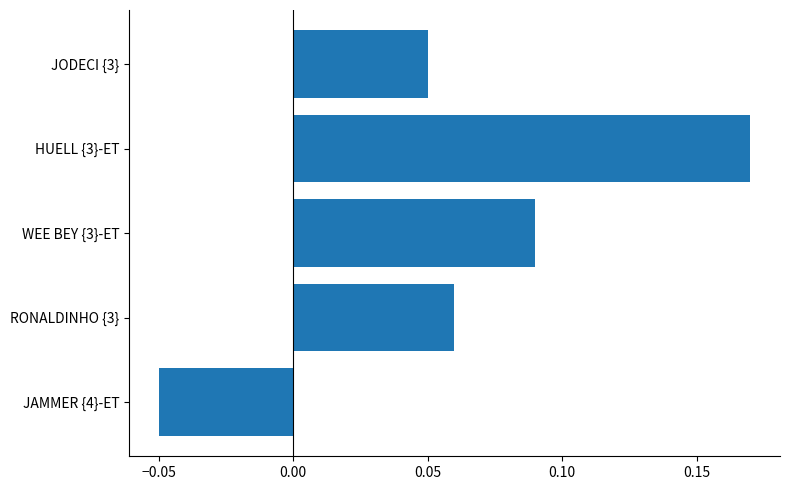

Count the values in the range 0 to 1.

4